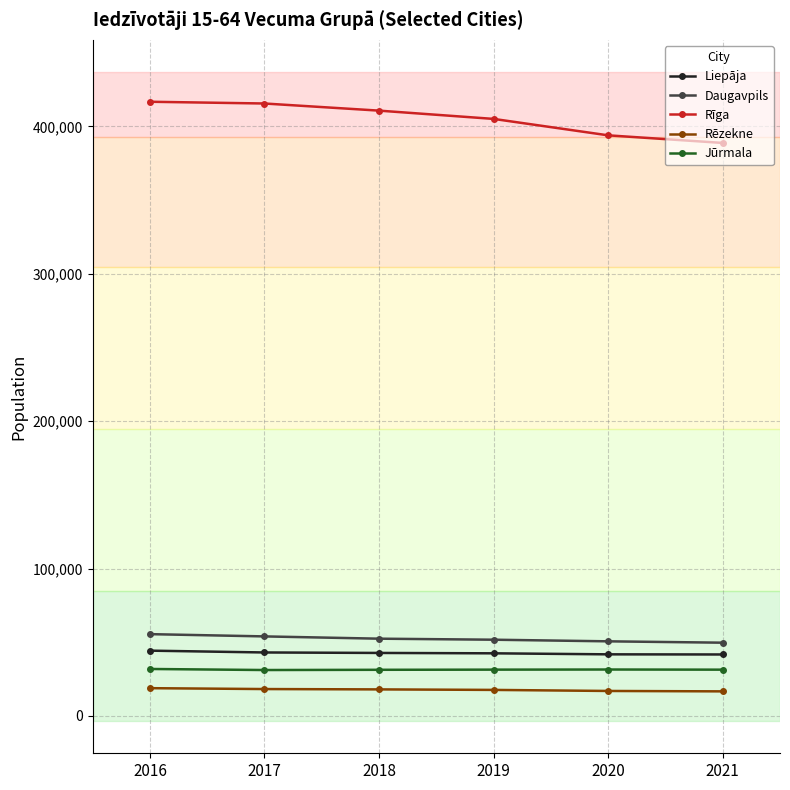

What are all the series names shown in the legend?

Liepāja, Daugavpils, Rīga, Rēzekne, Jūrmala